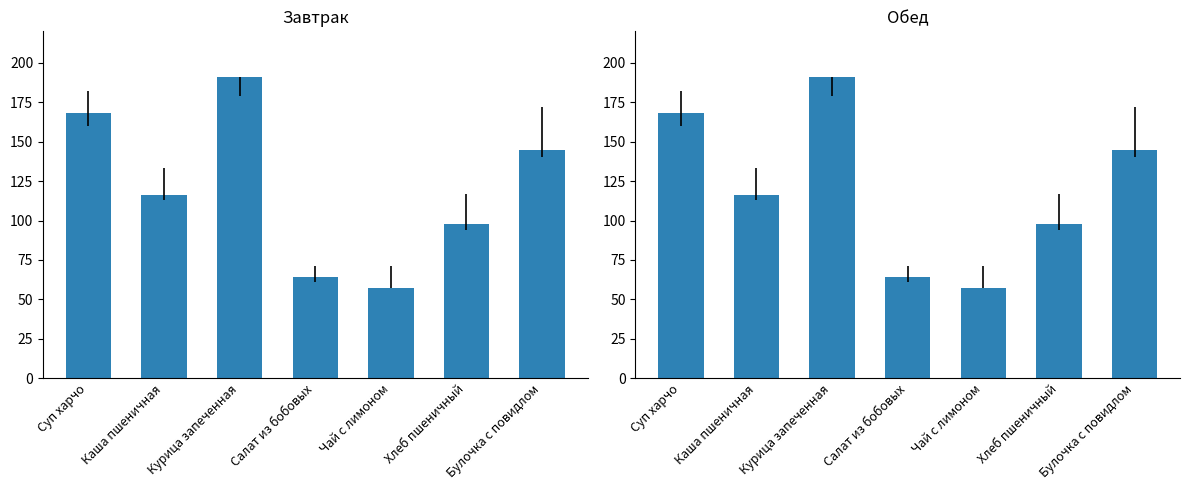

Approximately how many times larger is the value at Каша пшеничная compared to Курица запеченная?

0.6